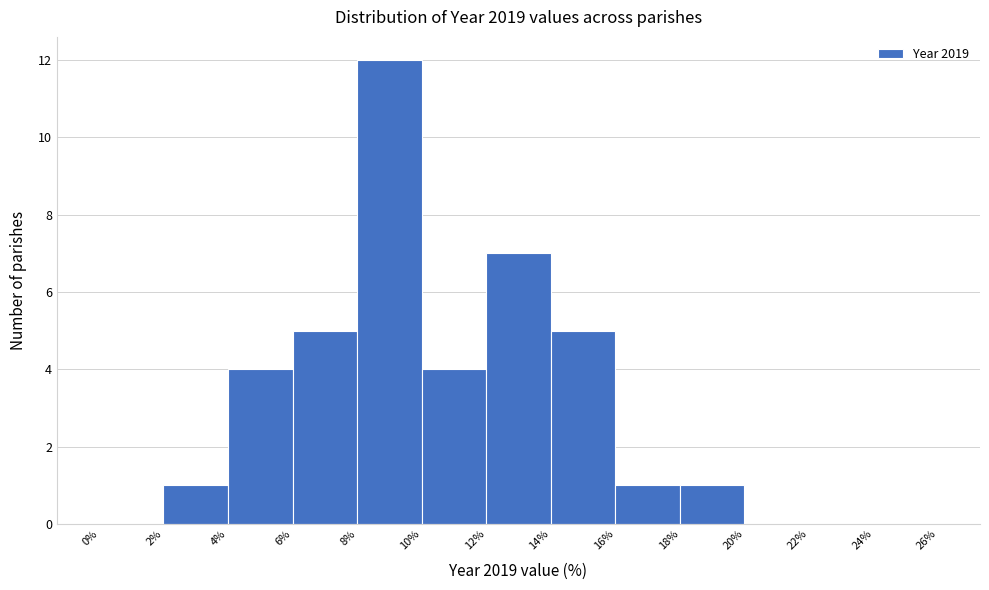

Reading left to right, list every bar in this chart as the range it spans on the x-axis followed by its height. The values are not printed on the chart, so give them approximately, as read against the axis.

0% to 2%: 0
2% to 4%: 1
4% to 6%: 4
6% to 8%: 5
8% to 10%: 12
10% to 12%: 4
12% to 14%: 7
14% to 16%: 5
16% to 18%: 1
18% to 20%: 1
20% to 22%: 0
22% to 24%: 0
24% to 26%: 0